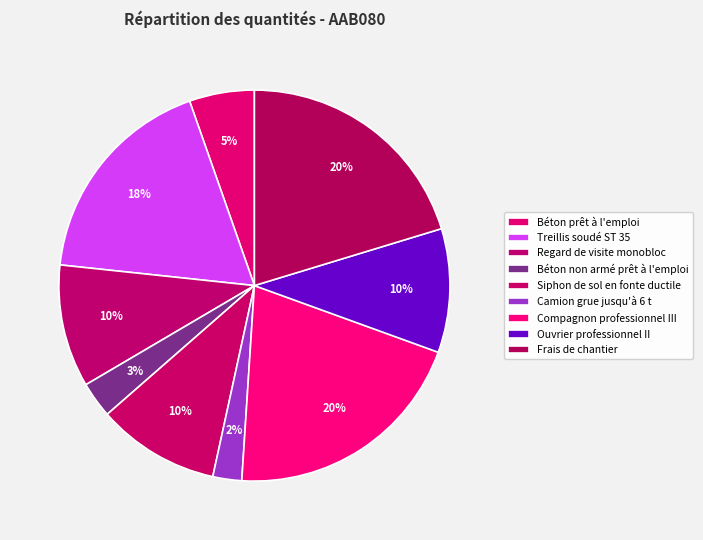

Rank the categories by value from highest to lowest.

Compagnon professionnel III, Frais de chantier, Treillis soudé ST 35, Ouvrier professionnel II, Regard de visite monobloc, Siphon de sol en fonte ductile, Béton prêt à l'emploi, Béton non armé prêt à l'emploi, Camion grue jusqu'à 6 t